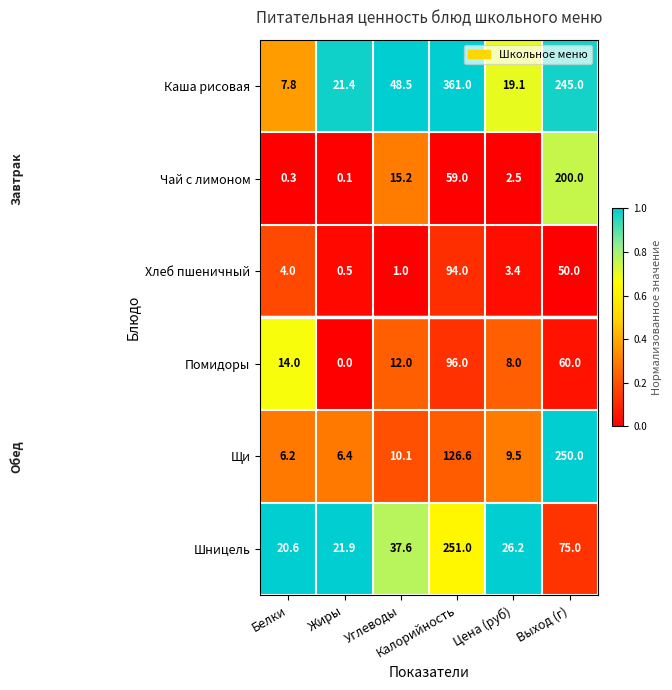

Rank the series by their maximum value, from highest to lowest.

Каша рисовая, Шницель, Щи, Чай с лимоном, Помидоры, Хлеб пшеничный